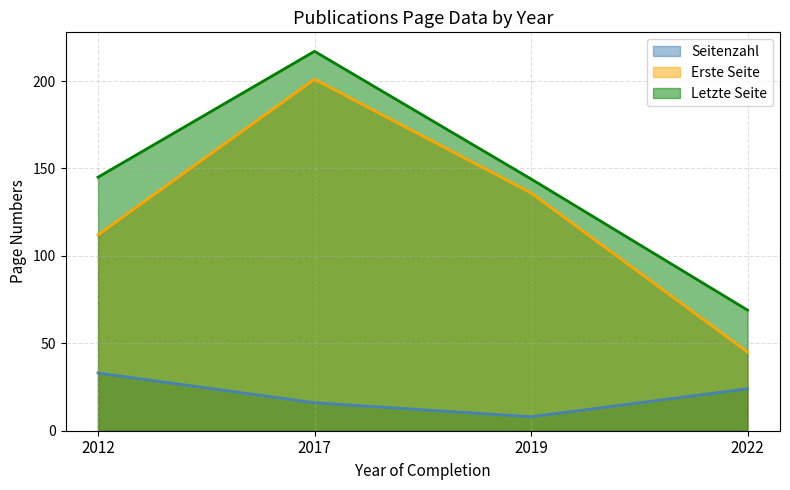

What is the difference between the highest and lowest values at 2022?

45